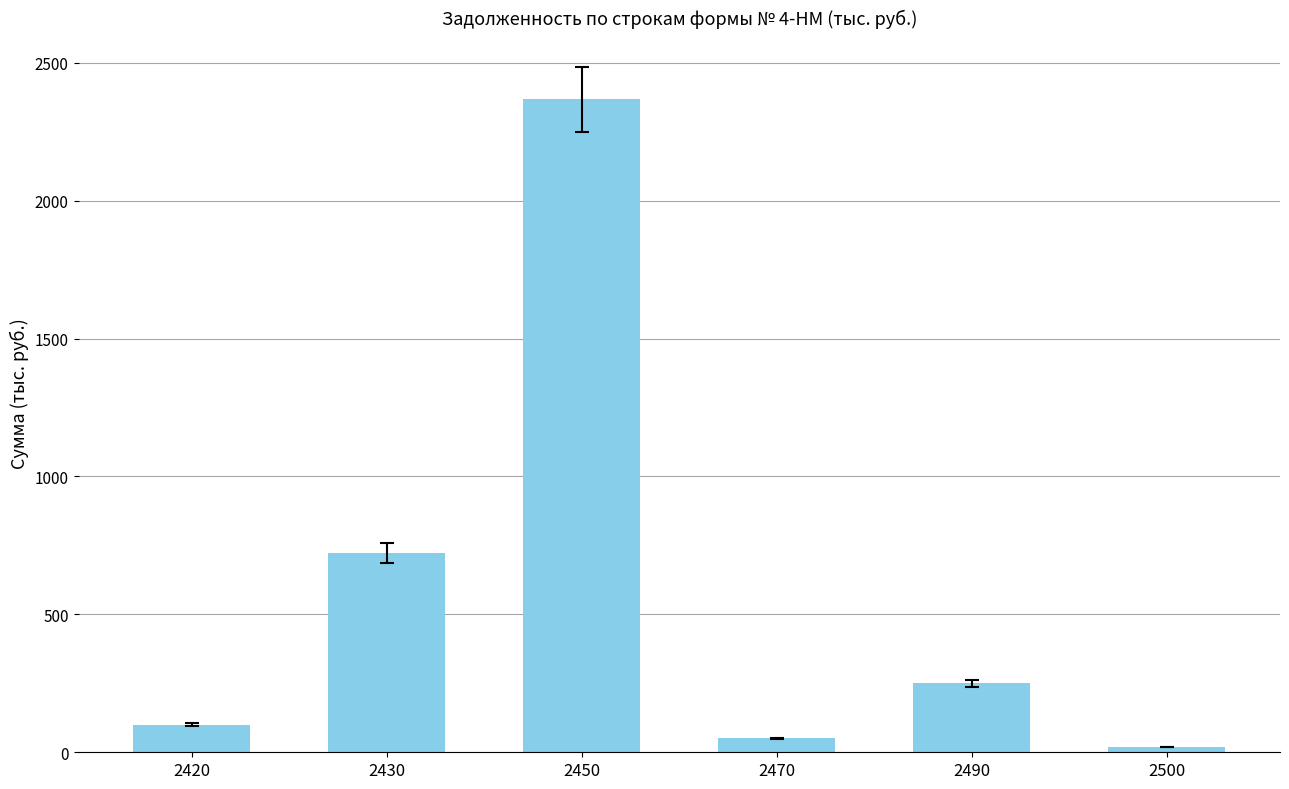

Rank the categories by value from highest to lowest.

2450, 2430, 2490, 2420, 2470, 2500